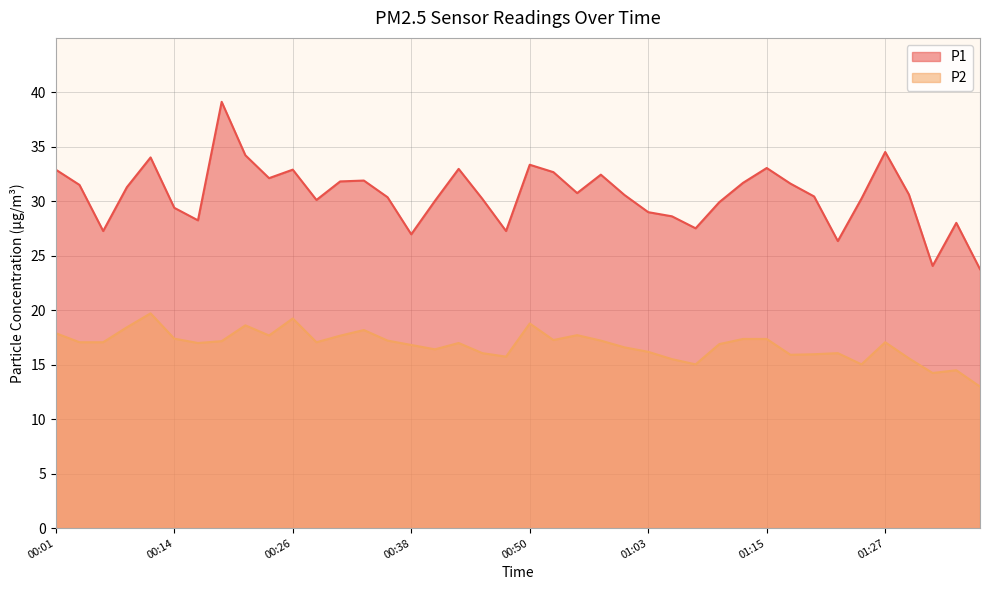

True or false: P2 and P1 cross at least once.

False